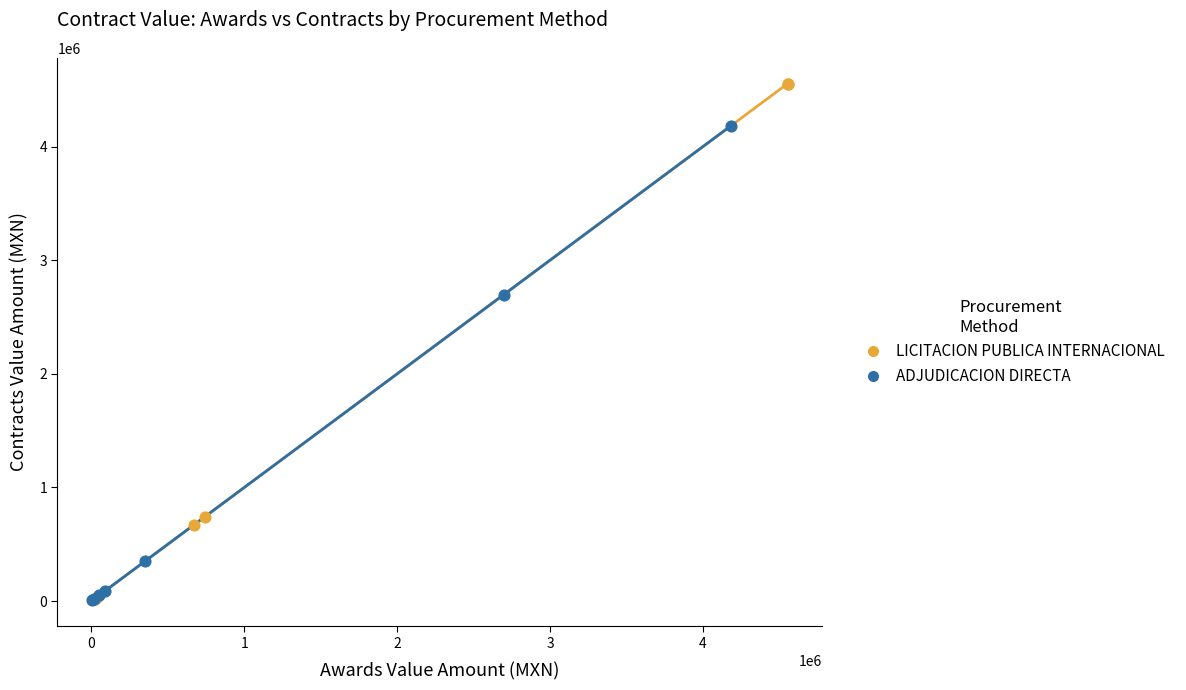

What are all the series names shown in the legend?

LICITACION PUBLICA INTERNACIONAL, ADJUDICACION DIRECTA